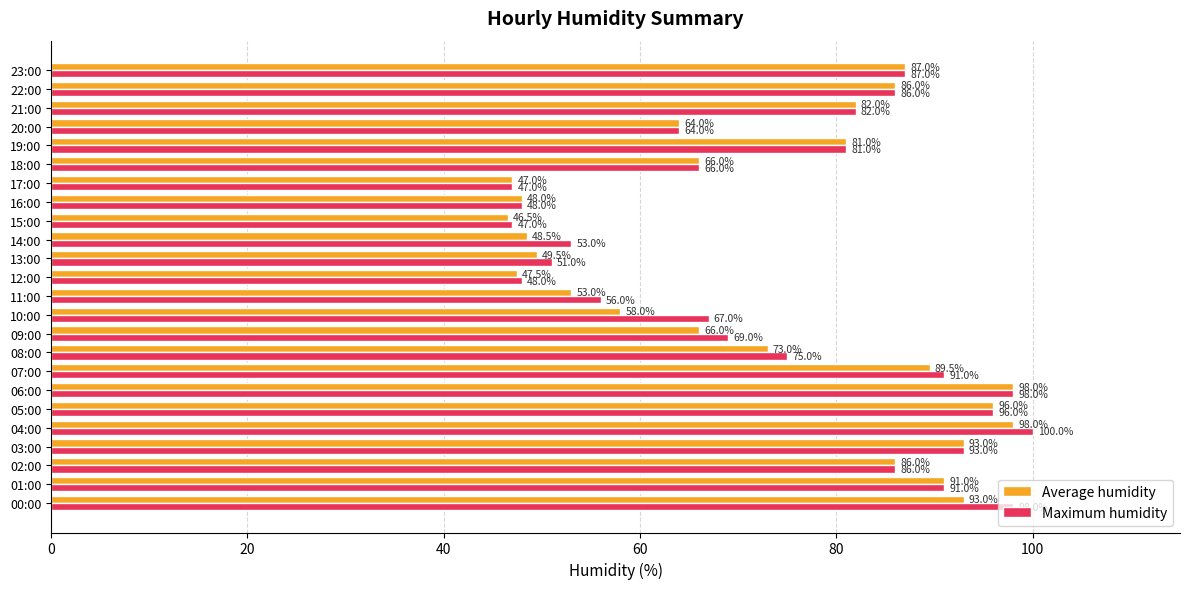

List the series in order of their overall mean, highest first.

Maximum humidity, Average humidity